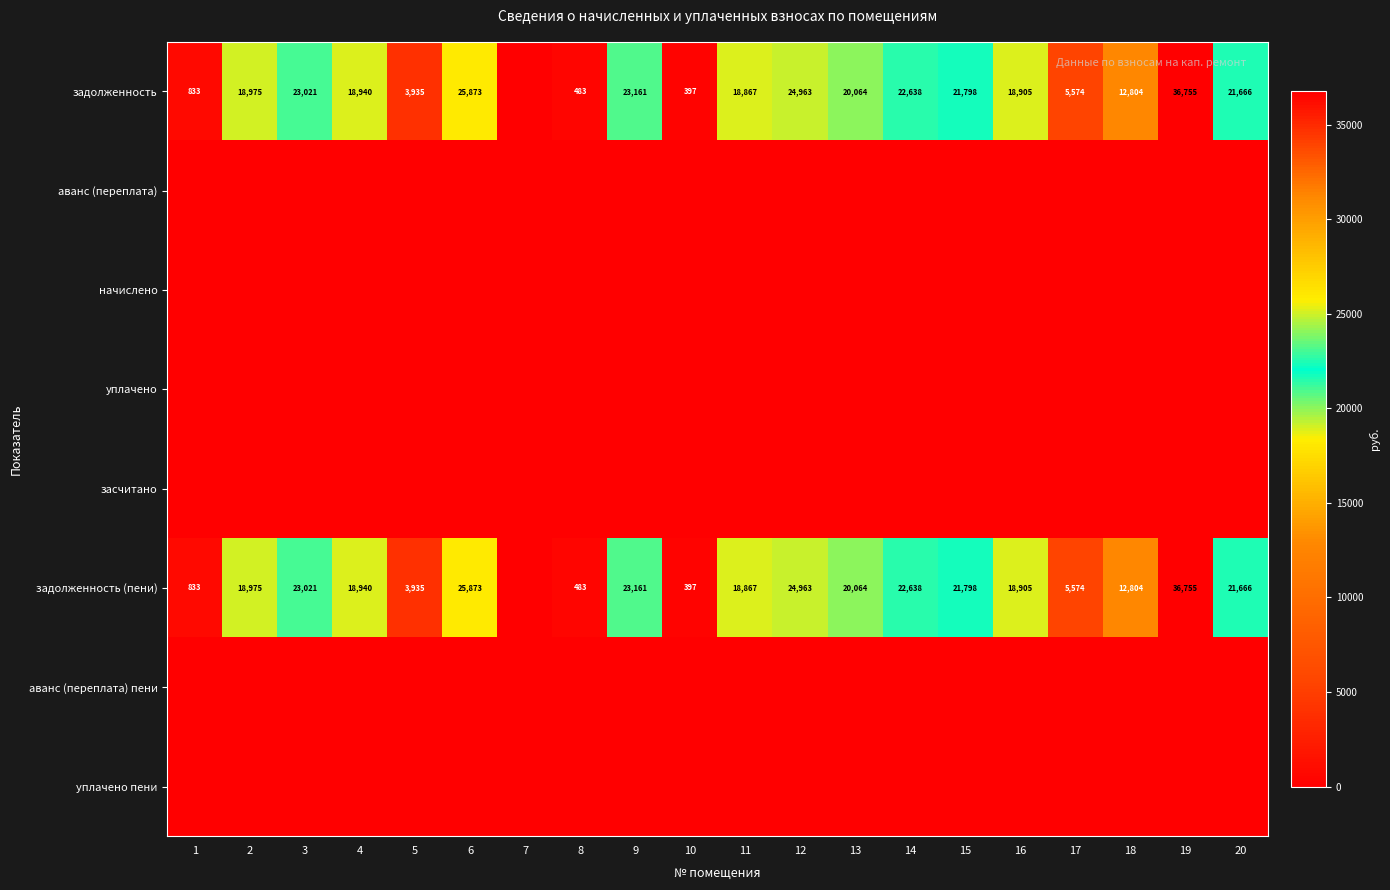

What is the spread (max minus min) of values at 11?

18867.4